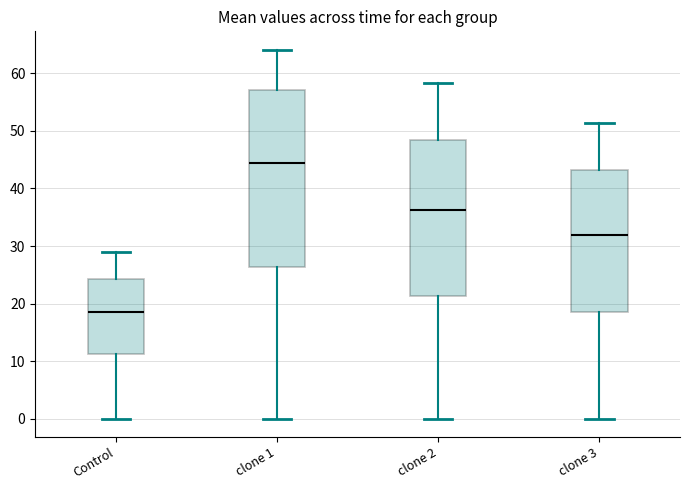

Reading left to right, read every box against the y-axis: the position of its median line, the range the box covers, and the ends of its whiskers. The values are not printed on the chart, so give them approximately, as read against the axis.

Control: median 19, box 11 to 24, whiskers 0 to 29
clone 1: median 44, box 26 to 57, whiskers 0 to 64
clone 2: median 36, box 21 to 48, whiskers 0 to 58
clone 3: median 32, box 19 to 43, whiskers 0 to 51